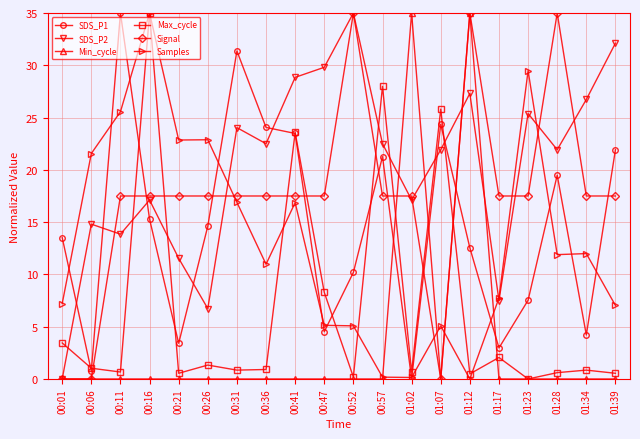

True or false: Signal and Max_cycle cross at least once.

True